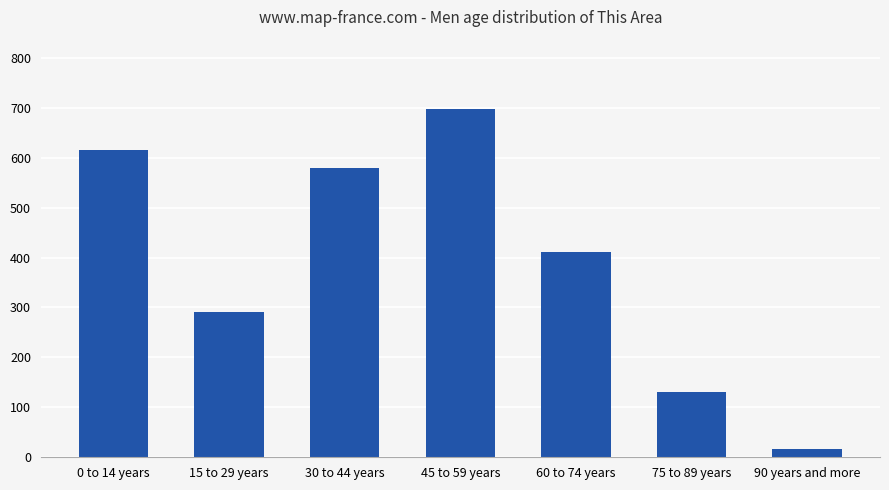

Does the chart contain stacked bars?

No